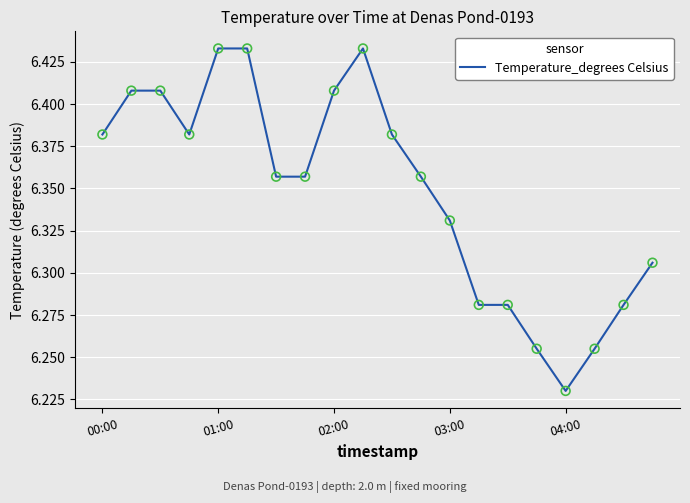

Does the chart have visible grid lines?

Yes